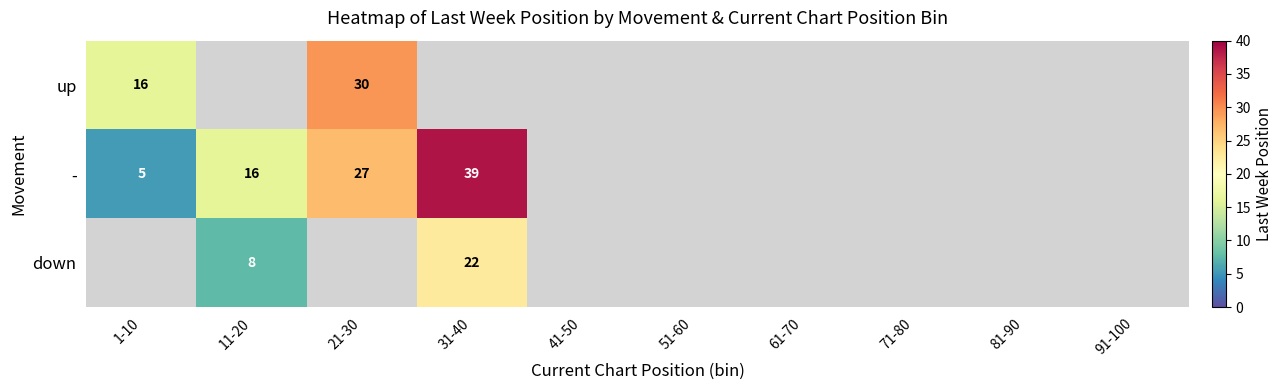

Is it true that - equals 26 at 31-40?

False